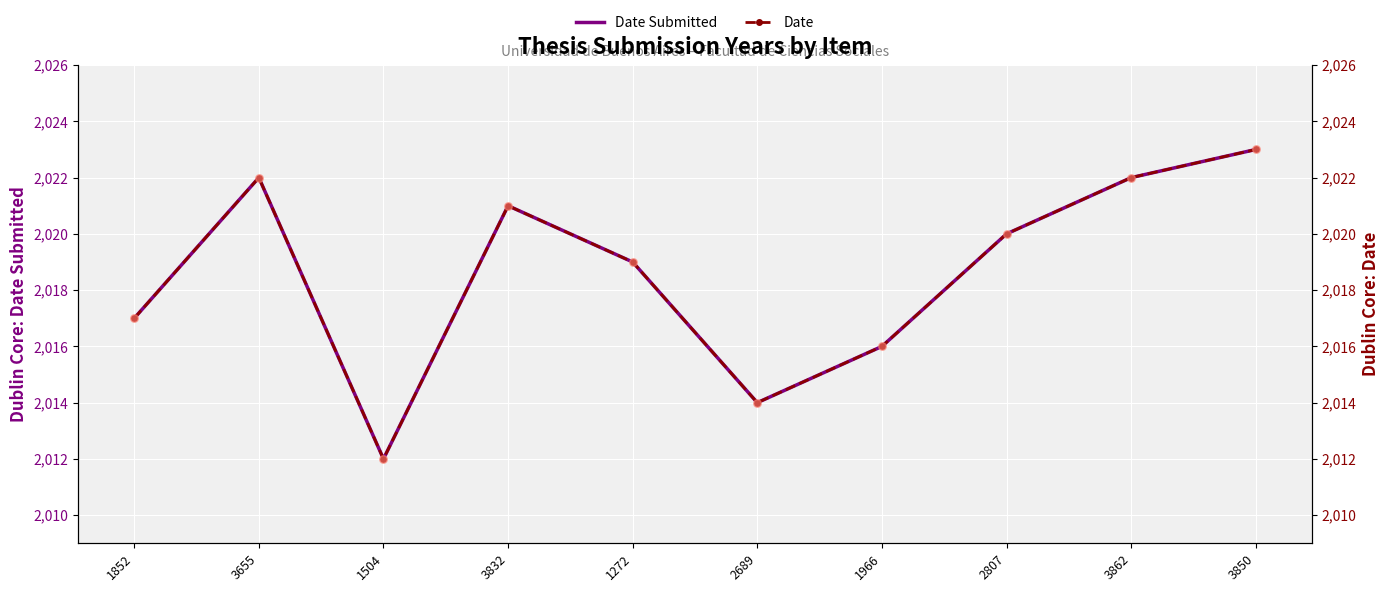

Is the value of Date Submitted at 1852 greater than the value of Date at 3832?

No